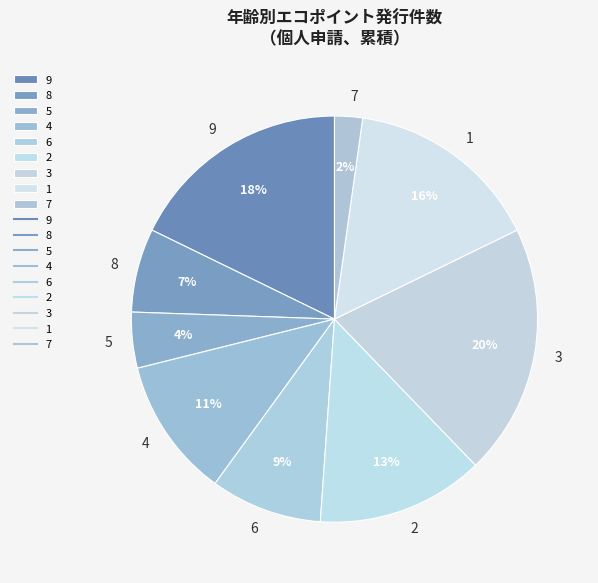

Rank the categories by value from highest to lowest.

3, 9, 1, 2, 4, 6, 8, 5, 7